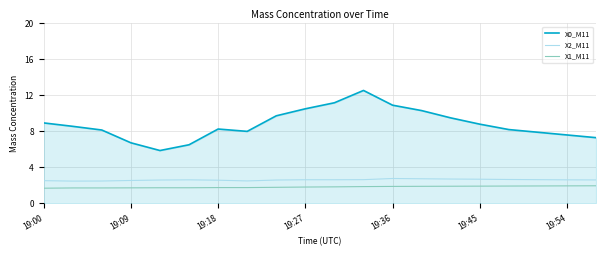

Rank the series by their maximum value, from lowest to highest.

X1_M11, X2_M11, X0_M11